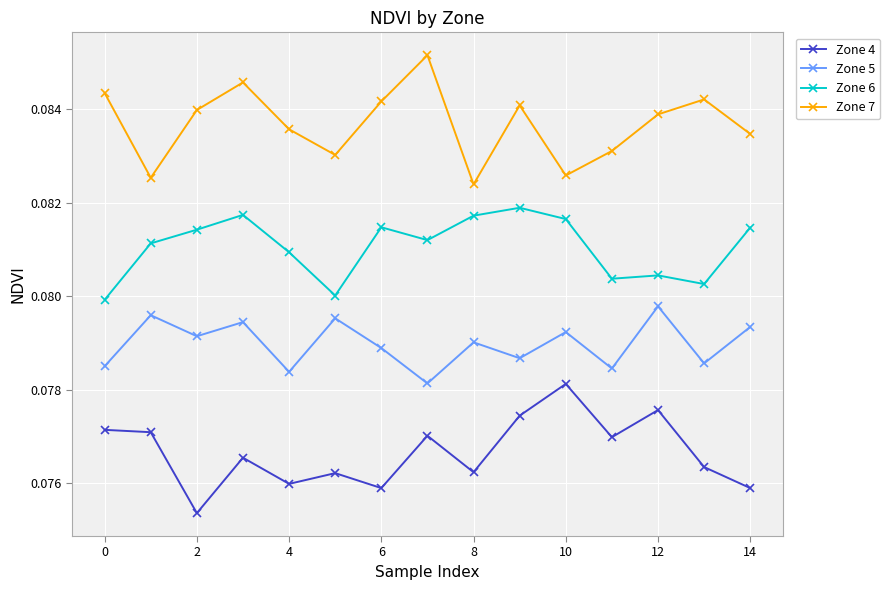

True or false: Zone 5 and Zone 7 intersect in this chart.

False